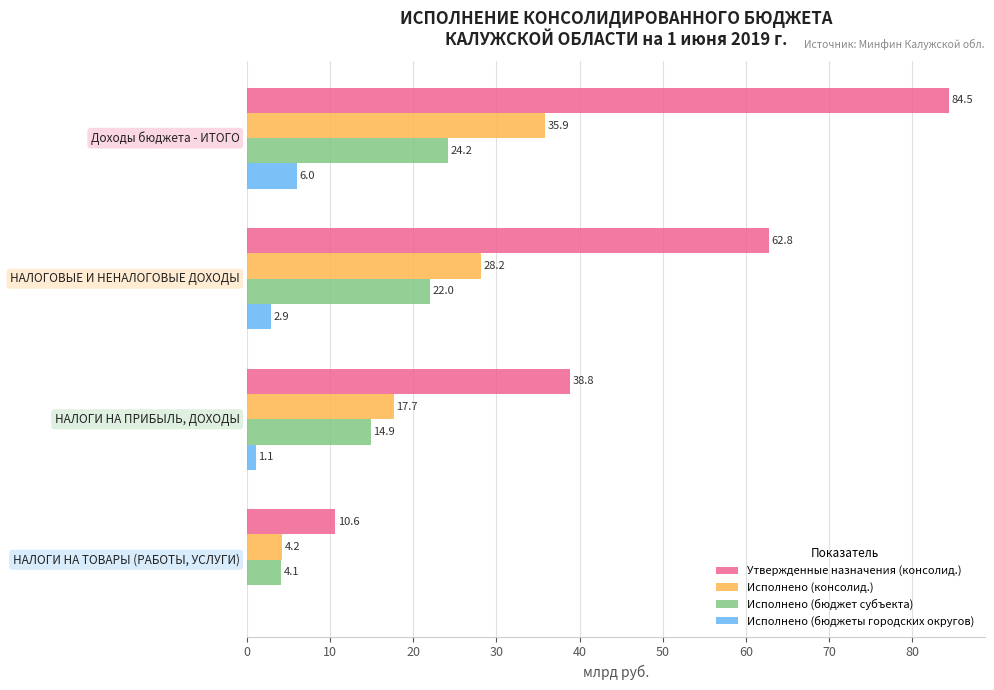

Which series has the largest total across all categories?

Утвержденные назначения (консолид.)